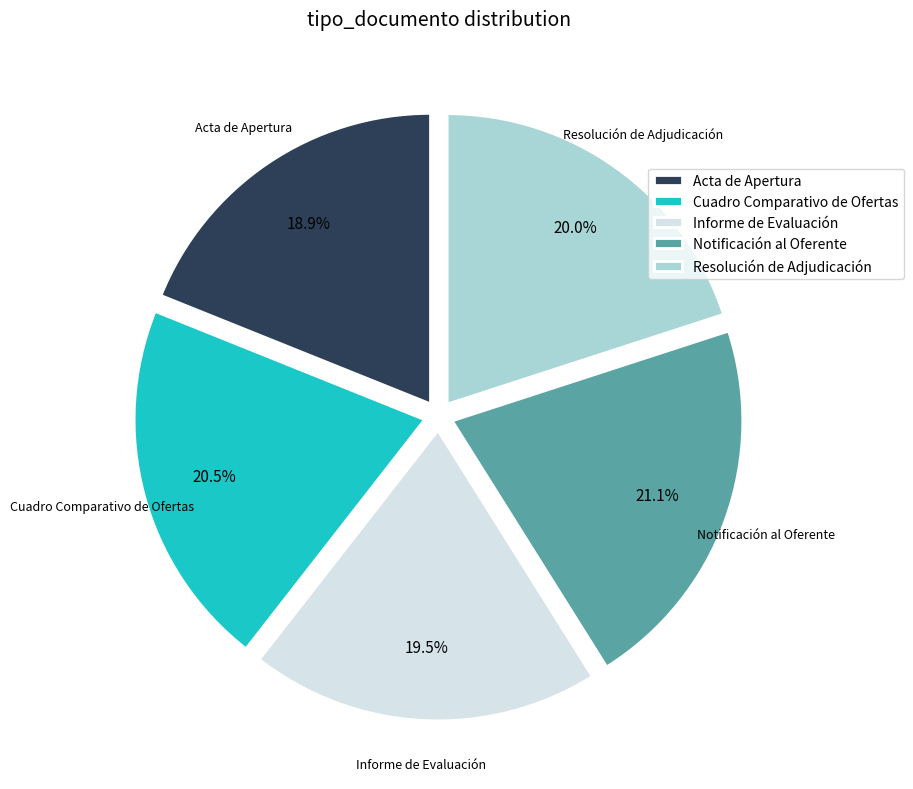

Which category has the biggest portion of the pie?

Notificación al Oferente